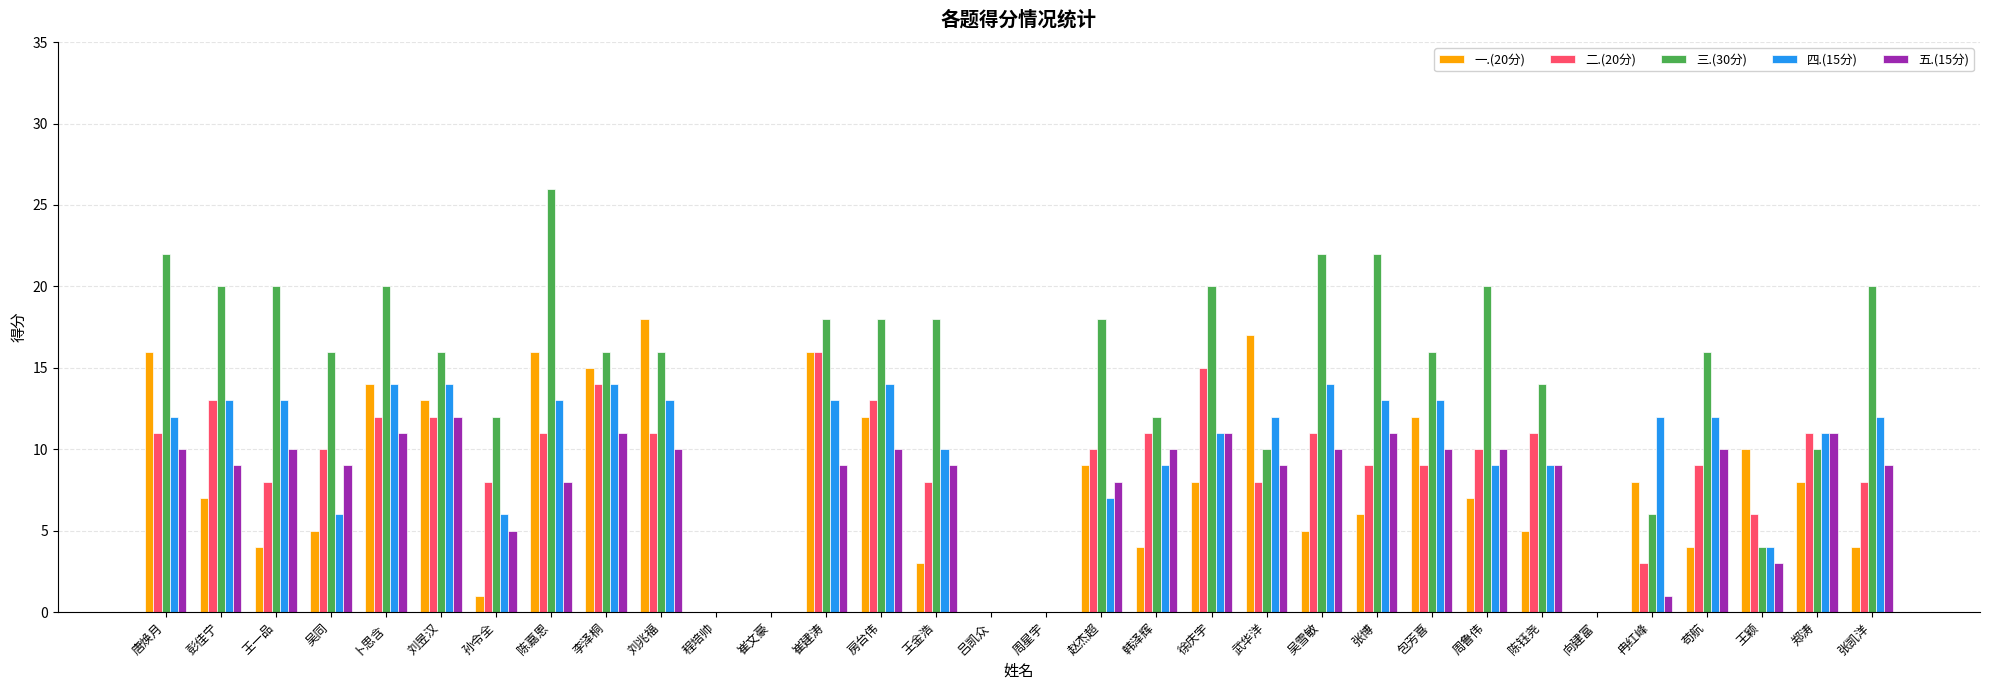

What is the average value of the 四.(15分) series?

9